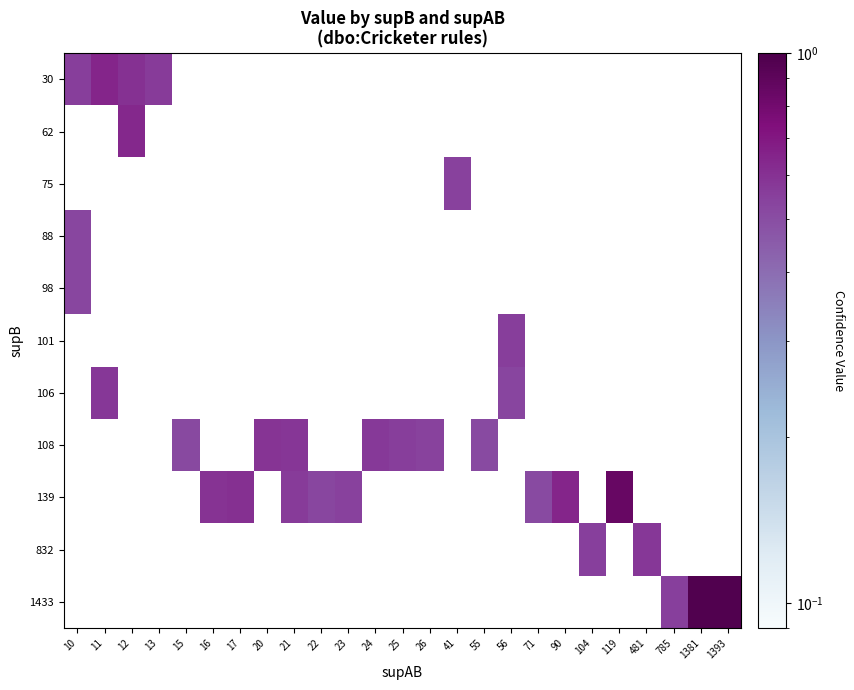

Is the value of 108 at 41 greater than the value of 139 at 1381?

No